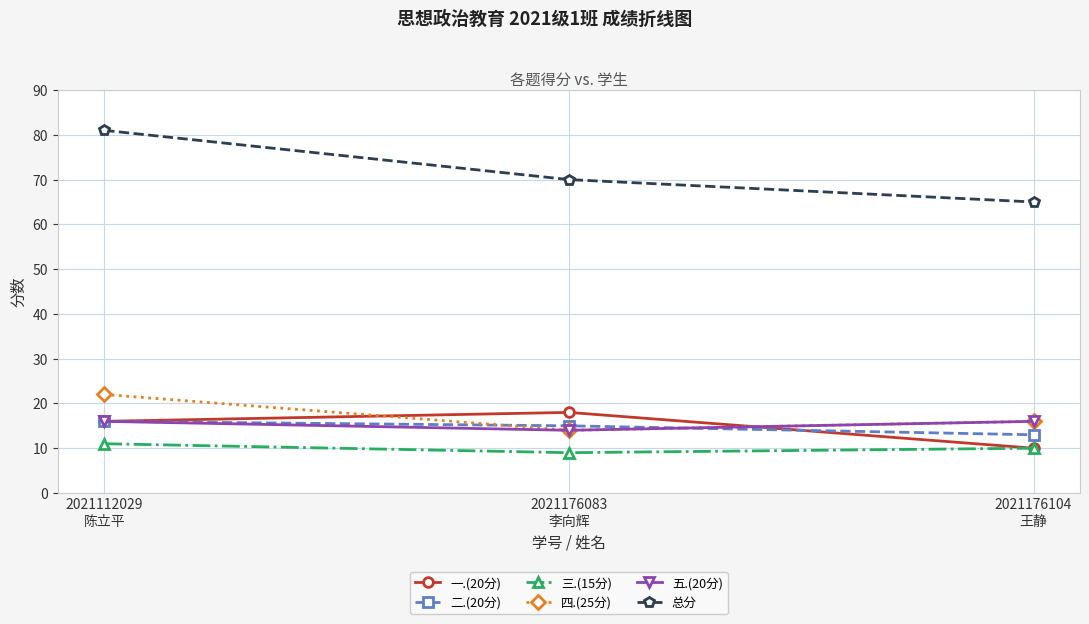

How many values in the 总分 series are below 70?

1